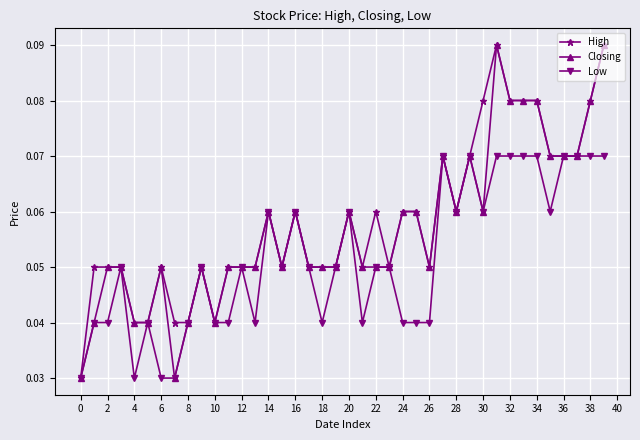

True or false: Closing has more than 2 interior local peaks.

True